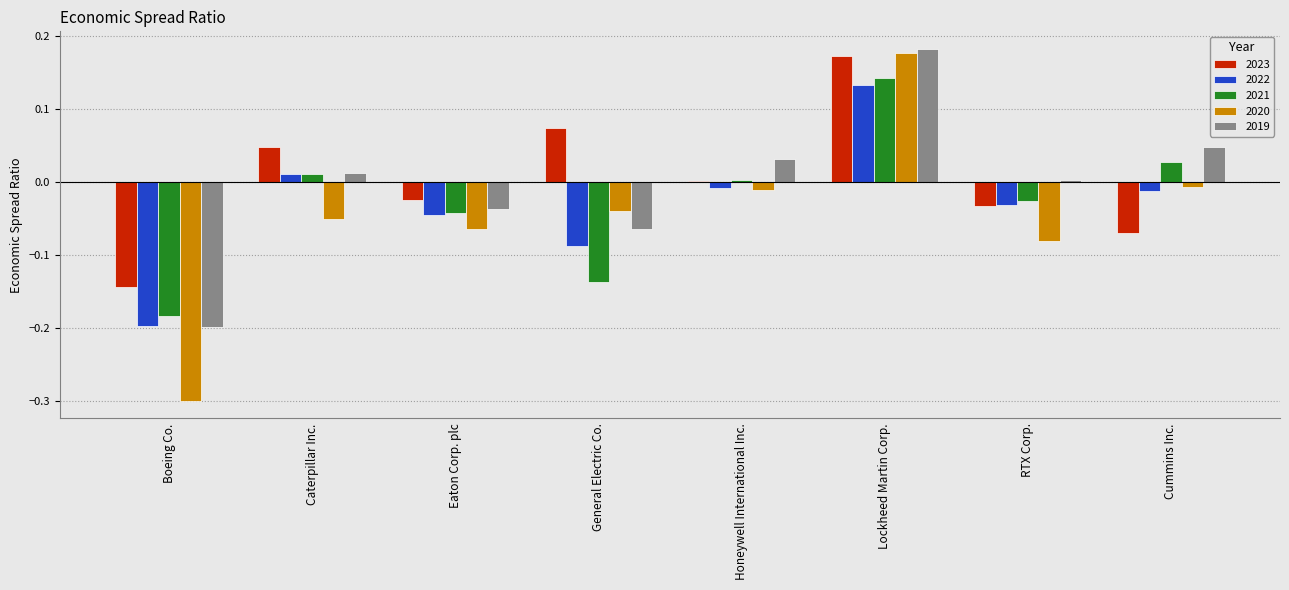

Is it true that 2019 equals 0.1 at Lockheed Martin Corp.?

False